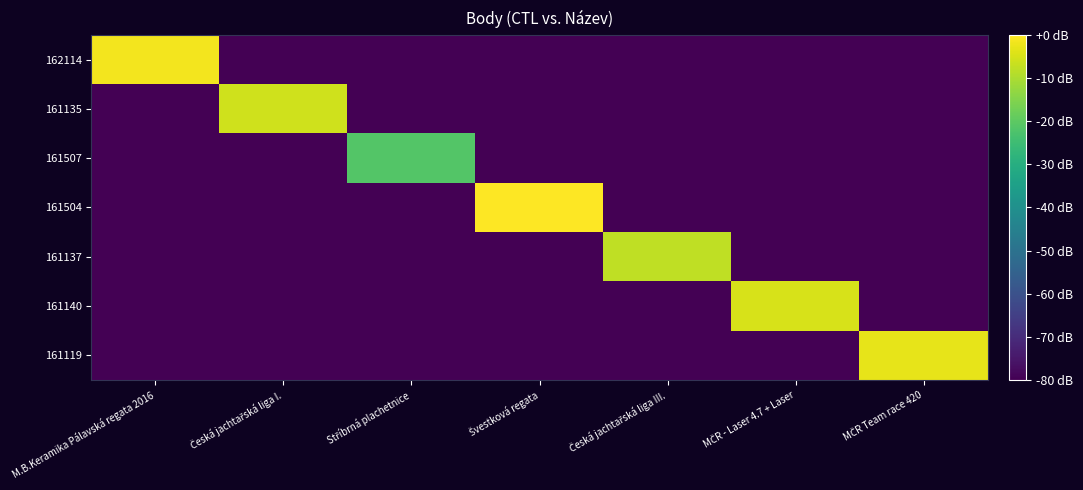

Rank the series by their maximum value, from lowest to highest.

161507, 161137, 161135, 161140, 161119, 162114, 161504